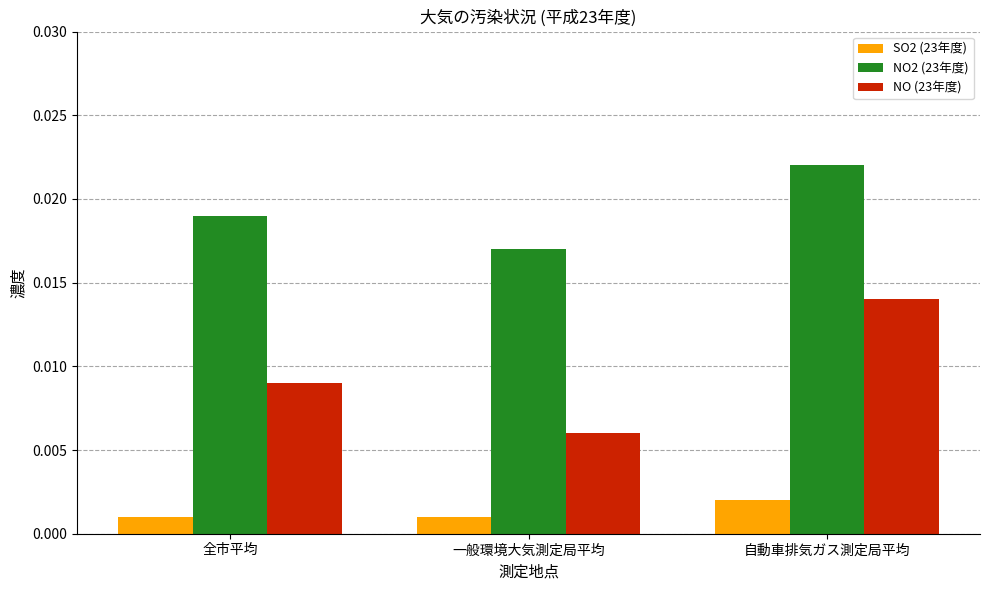

At how many categories does at least one series exceed 0?

3